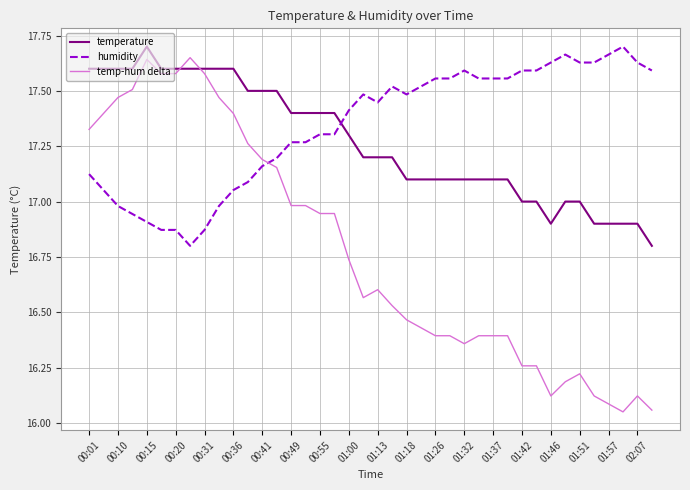

Count the number of categories in the chart.

40